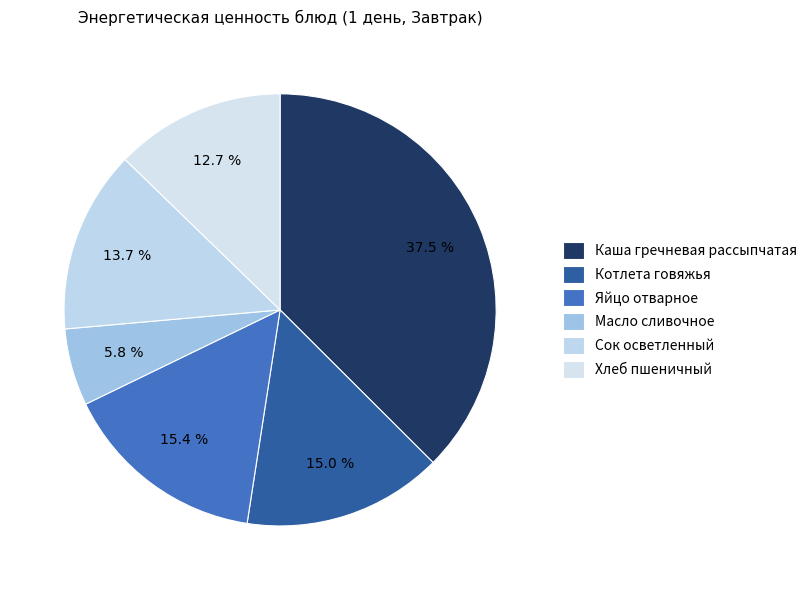

To the nearest percent, what is the difference between the Котлета говяжья and Сок осветленный slice percentages?

1%